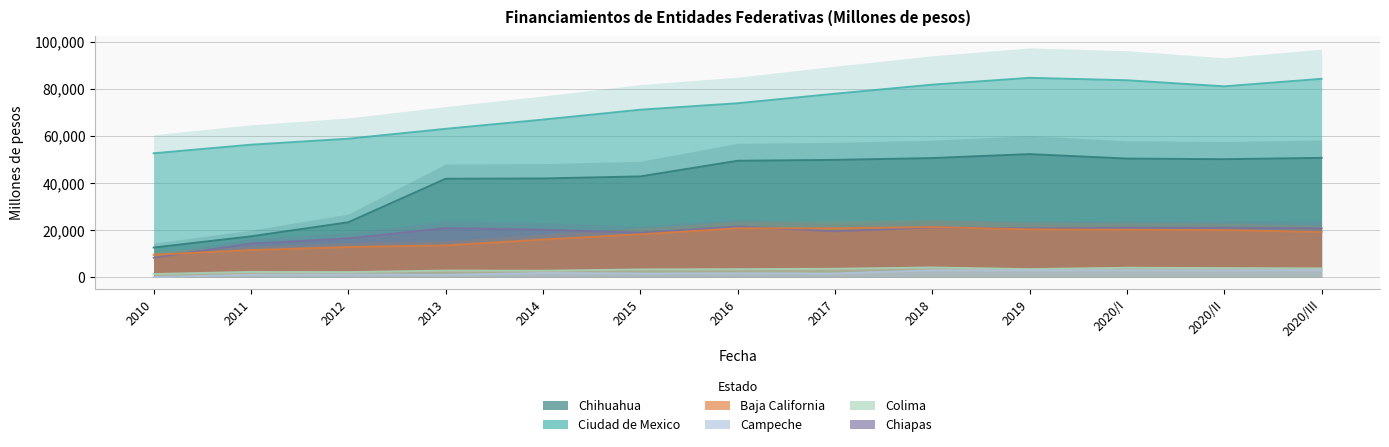

Is it true that Colima equals 3106.9 at 2012?

False